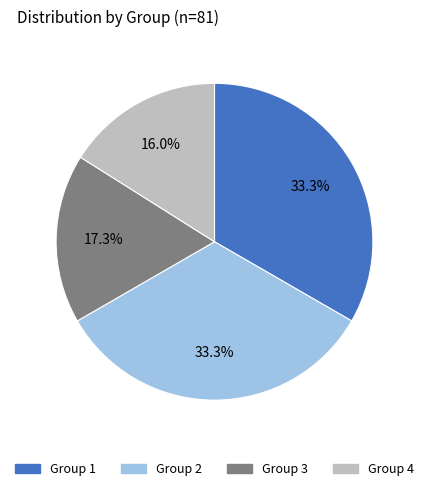

Count the number of slices in the pie.

4